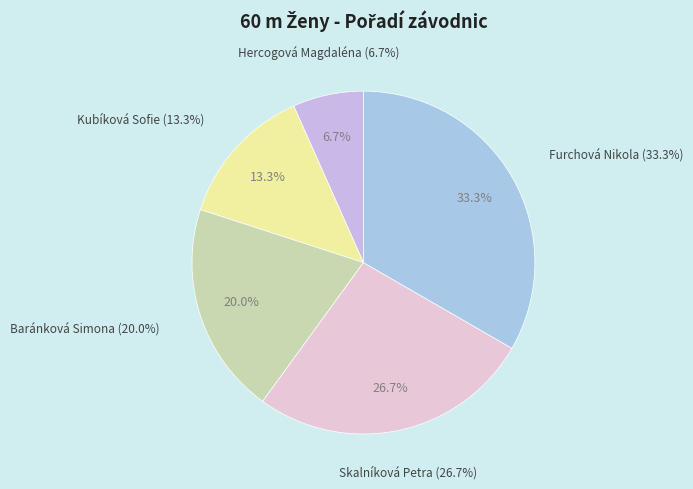

How many segments does this pie chart have?

5